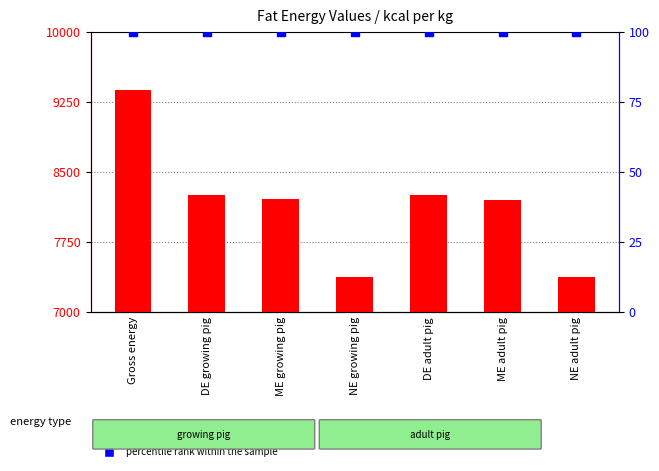

At which category is the sum across all series the highest?

Gross energy